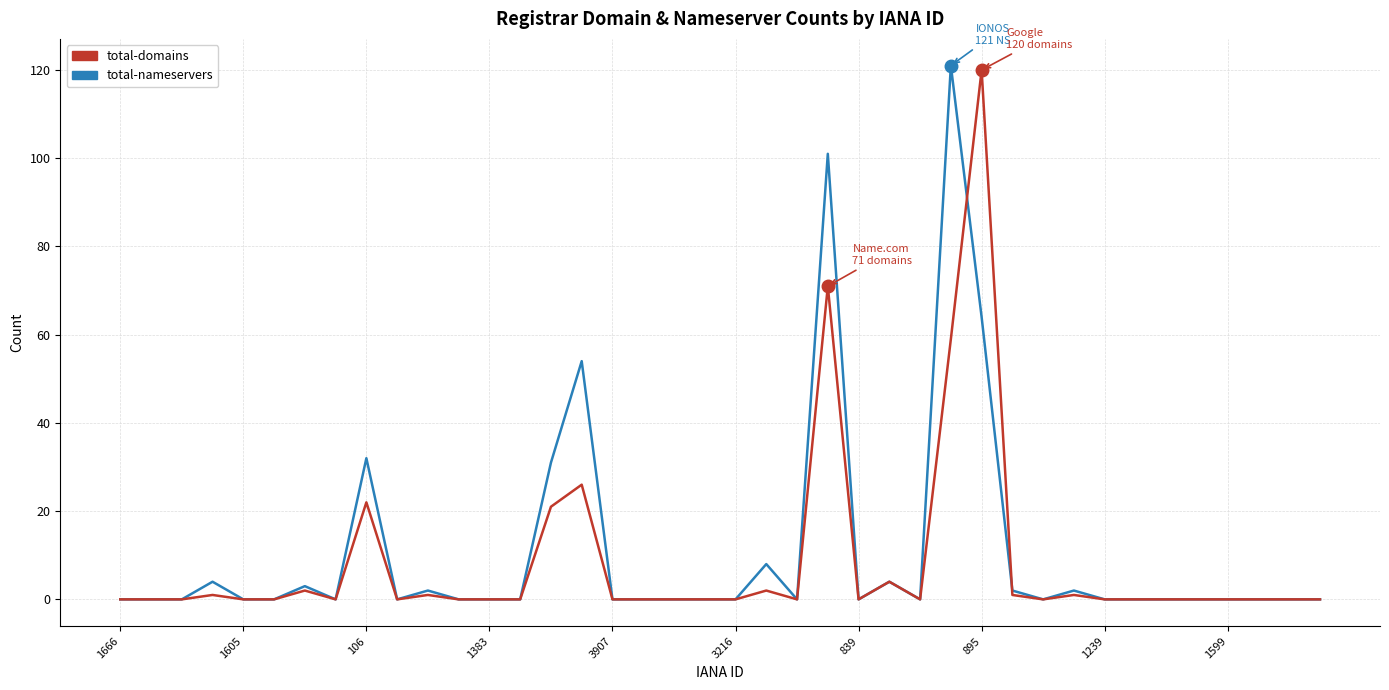

What are all the series names shown in the legend?

total-domains, total-nameservers